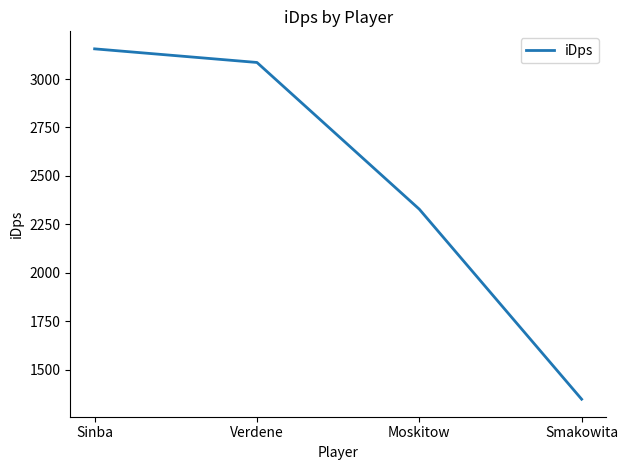

What is the ratio of the value at Smakowita to the value at Sinba?

0.4